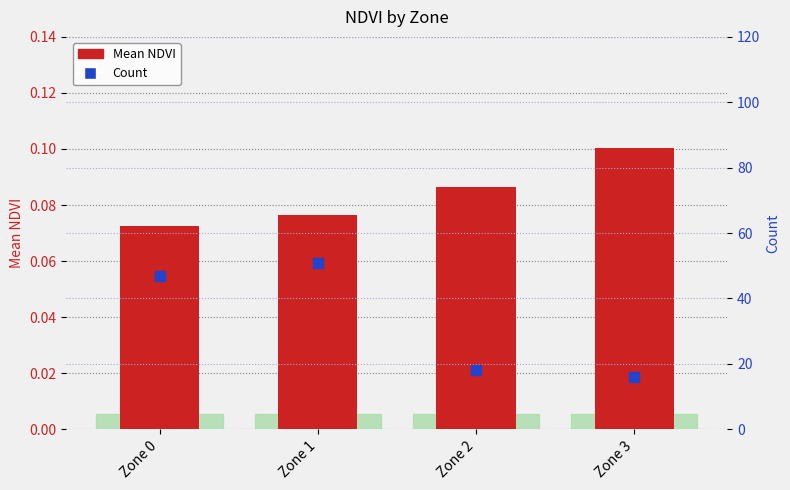

Is the value of Mean NDVI at Zone 3 greater than the value of Count at Zone 3?

No